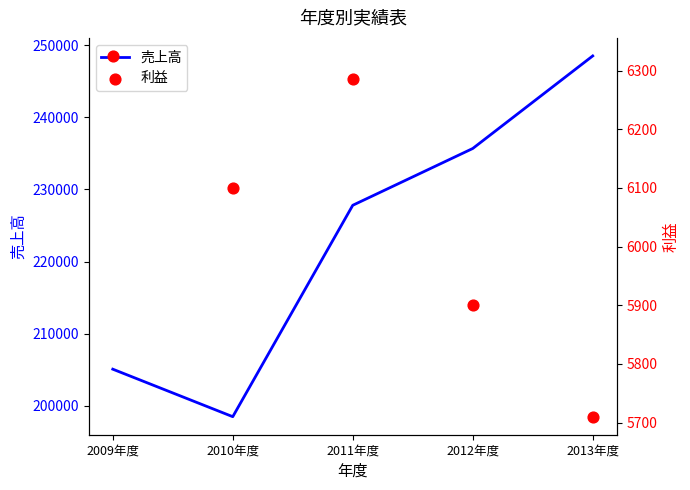

Which series has the largest Y range (max minus min)?

売上高